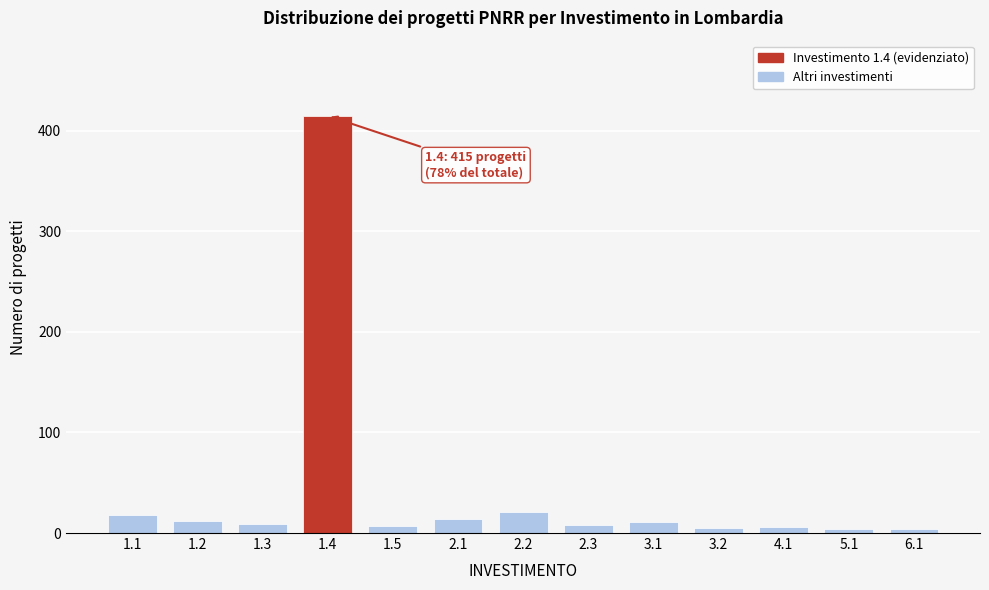

Is it true that the value at 3.1 is 11?

True